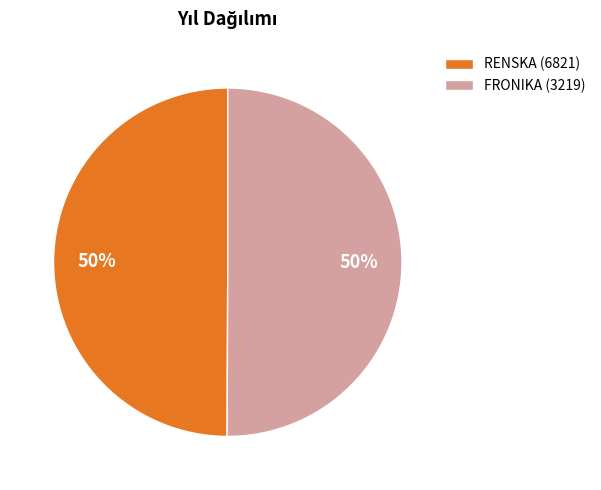

The FRONIKA (3219) slice represents 50% of the pie. True or false?

True